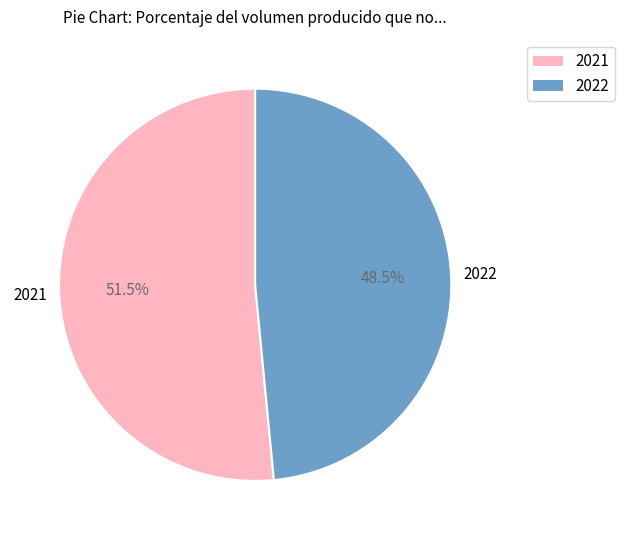

Approximately how many times larger is the value at 2022 compared to 2021?

0.9